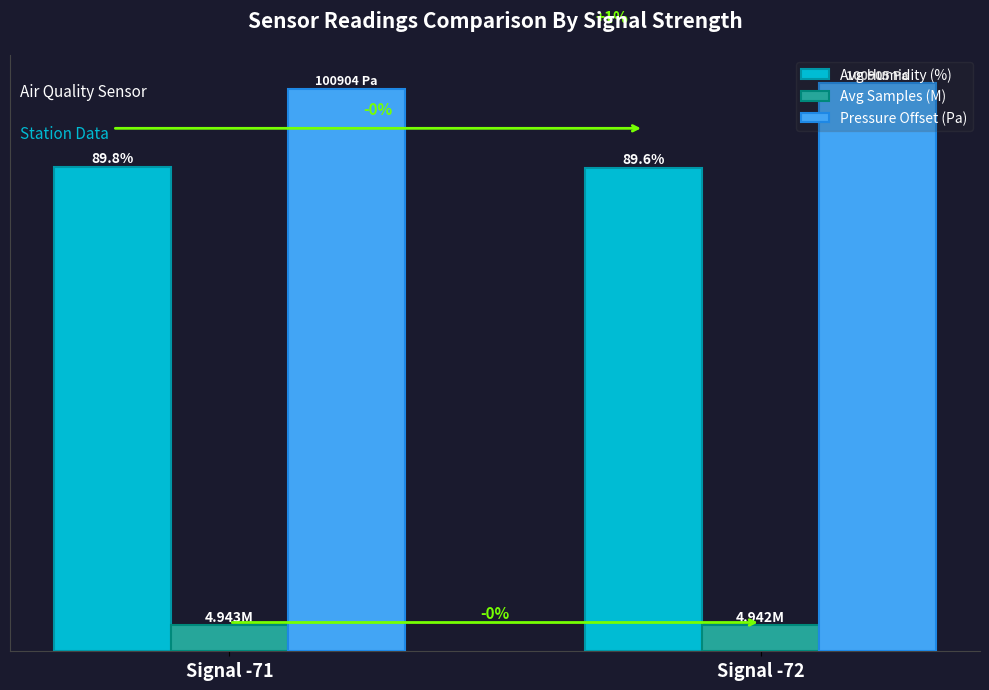

The Avg Samples (M) series shows 8.7 at Signal -71. True or false?

False